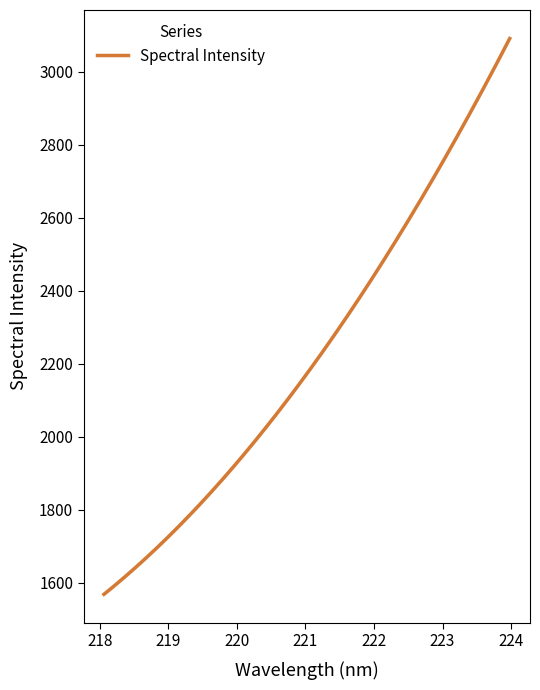

Reading left to right, what are all the values shown in this chart?

218.0596=1566.5	218.2508=1597.5	218.442=1628.0	218.6332=1662.2	218.8244=1694.0	219.0156=1729.8	219.2067=1766.3	219.3979=1803.4	219.589=1841.6	219.7801=1882.3	219.9712=1922.0	220.1623=1964.2	220.3533=2009.4	220.5444=2053.6	220.7354=2100.0	220.9264=2146.9	221.1174=2198.8	221.3083=2249.4	221.4993=2299.3	221.6902=2349.4	221.8812=2405.2	222.0721=2462.3	222.263=2519.1	222.4538=2578.2	222.6447=2638.7	222.8355=2700.1	223.0264=2762.3	223.2172=2823.3	223.408=2888.2	223.5987=2955.4	223.7895=3020.9	223.9802=3090.3